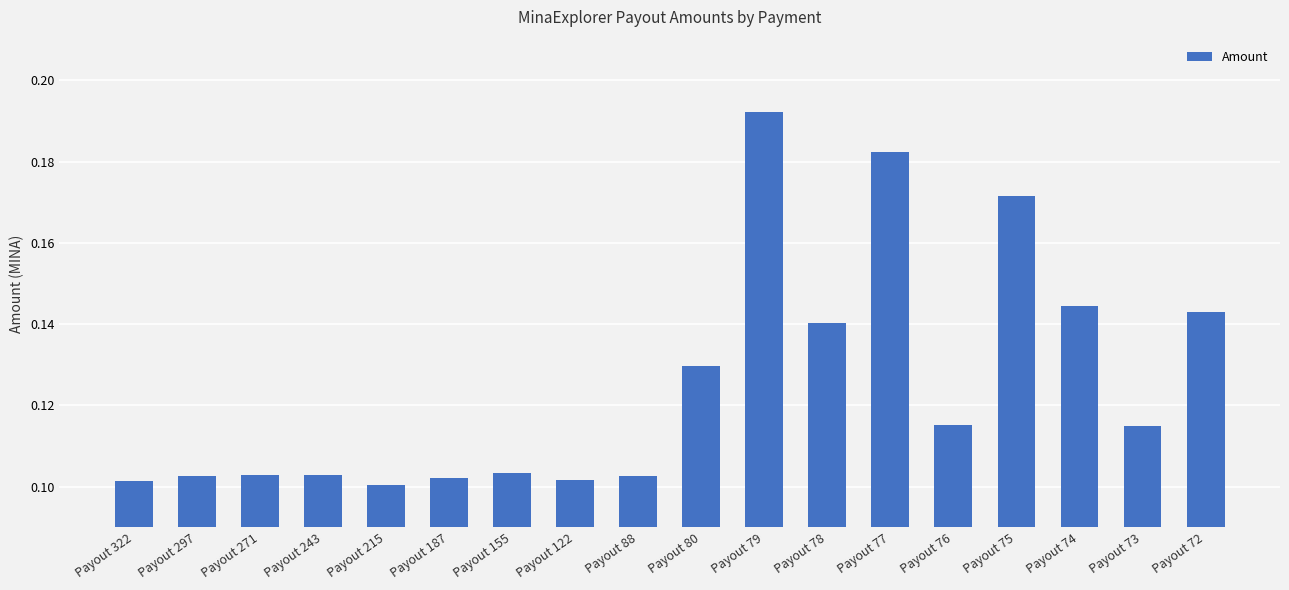

What is the sum of the values at Payout 79 and Payout 88?

0.3